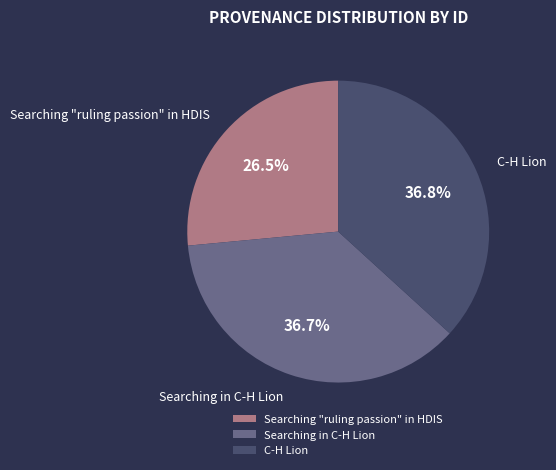

Combined, what portion of the pie is Searching "ruling passion" in HDIS and C-H Lion?

63.3%